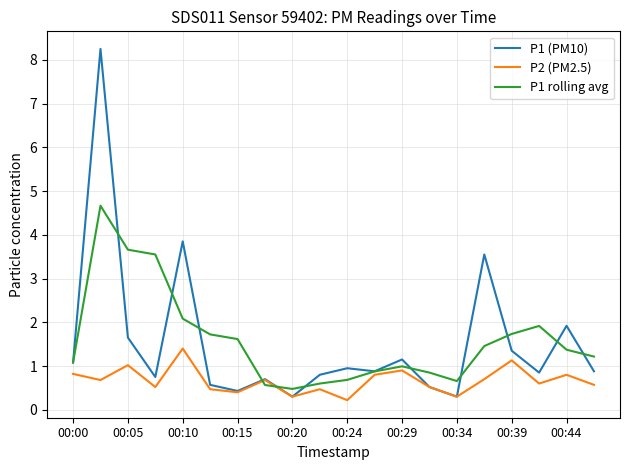

How many lines are shown in the chart?

3